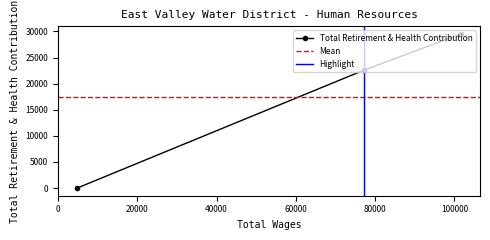

What is the difference between the maximum and minimum values?

29508